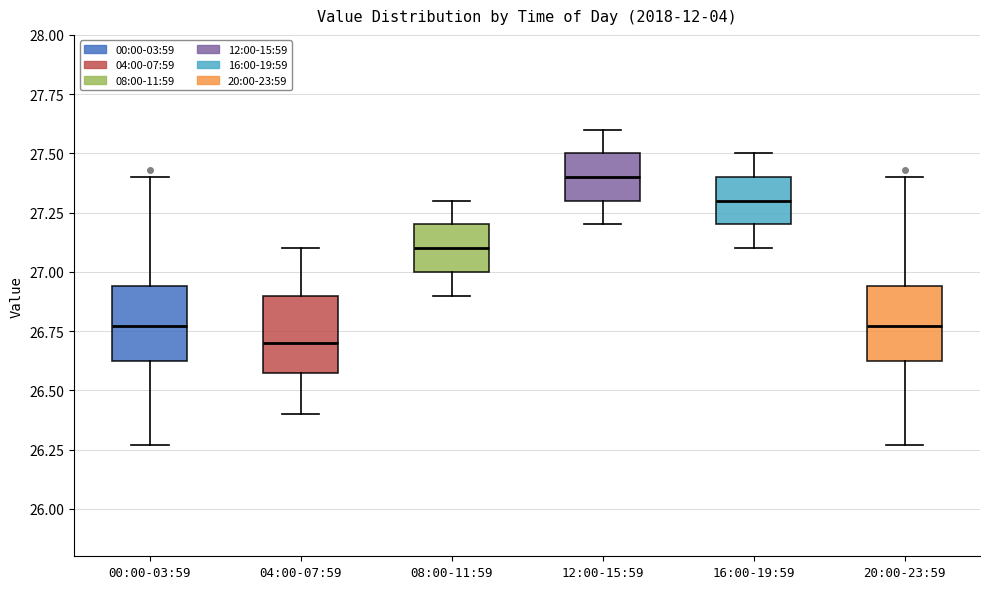

Reading left to right, transcribe this box plot: for each box, give where its median line is, the range the box spans, and where its two whiskers end, as read against the y-axis. The values are not printed on the chart, so give them approximately, as read against the axis.

00:00-03:59: median 26.75, box 26.60 to 26.95, whiskers 26.25 to 27.40
04:00-07:59: median 26.70, box 26.60 to 26.90, whiskers 26.40 to 27.10
08:00-11:59: median 27.10, box 27.00 to 27.20, whiskers 26.90 to 27.30
12:00-15:59: median 27.40, box 27.30 to 27.50, whiskers 27.20 to 27.60
16:00-19:59: median 27.30, box 27.20 to 27.40, whiskers 27.10 to 27.50
20:00-23:59: median 26.75, box 26.60 to 26.95, whiskers 26.25 to 27.40